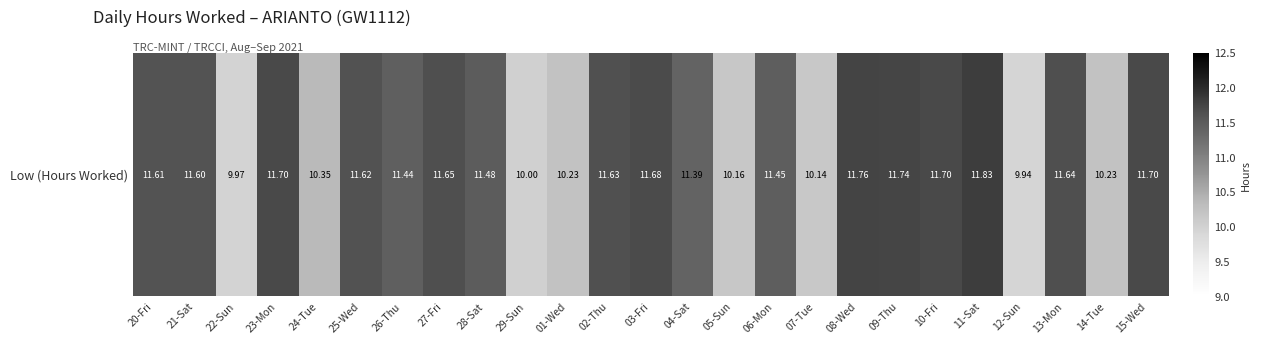

Read the value at 25-Wed.

11.6